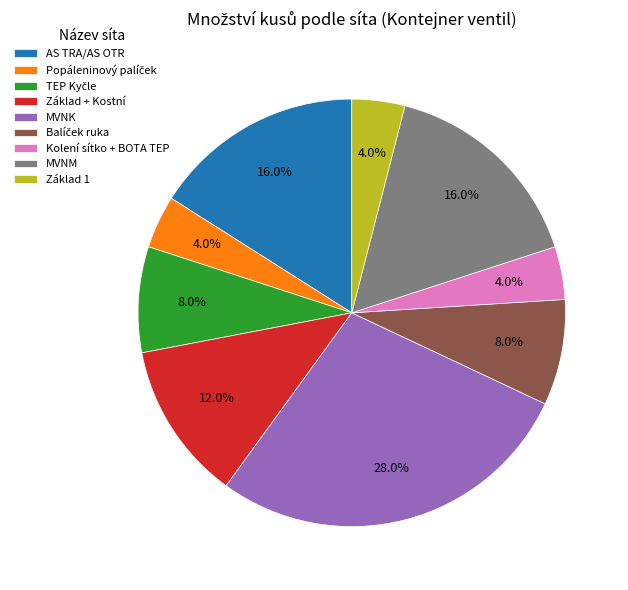

How many slices are in this pie chart?

9